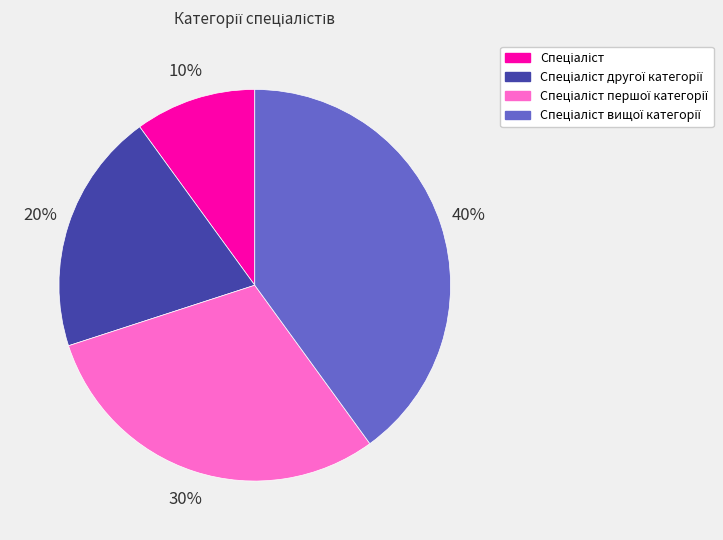

To the nearest percent, what is the difference between the largest and smallest slice percentages?

30%